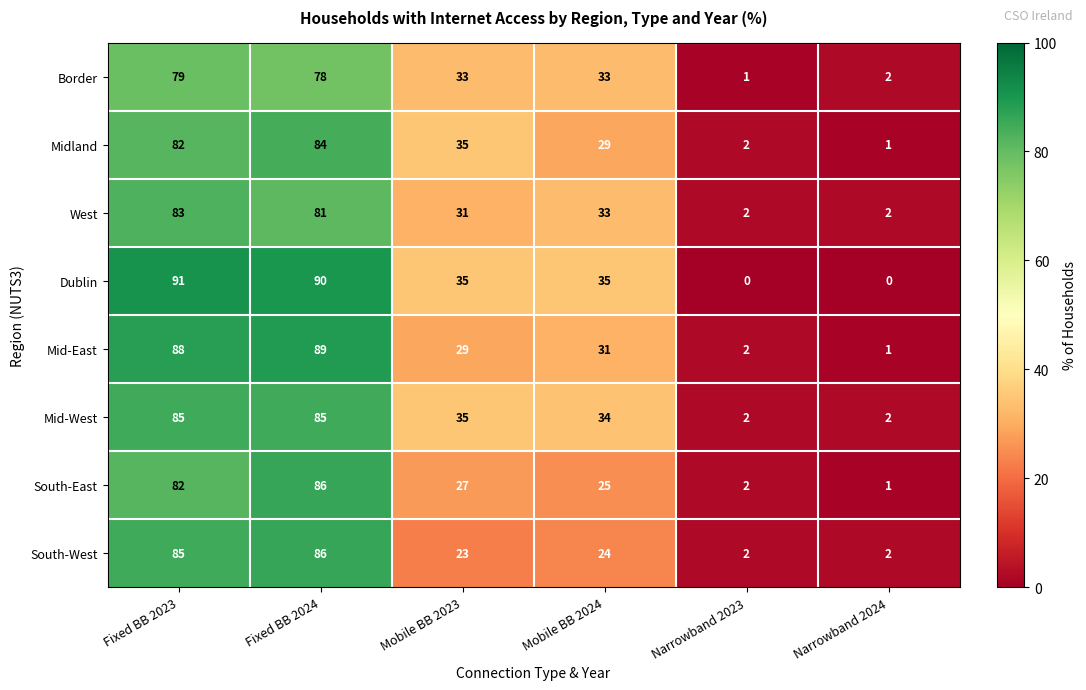

What is the sum of all Border values?

226